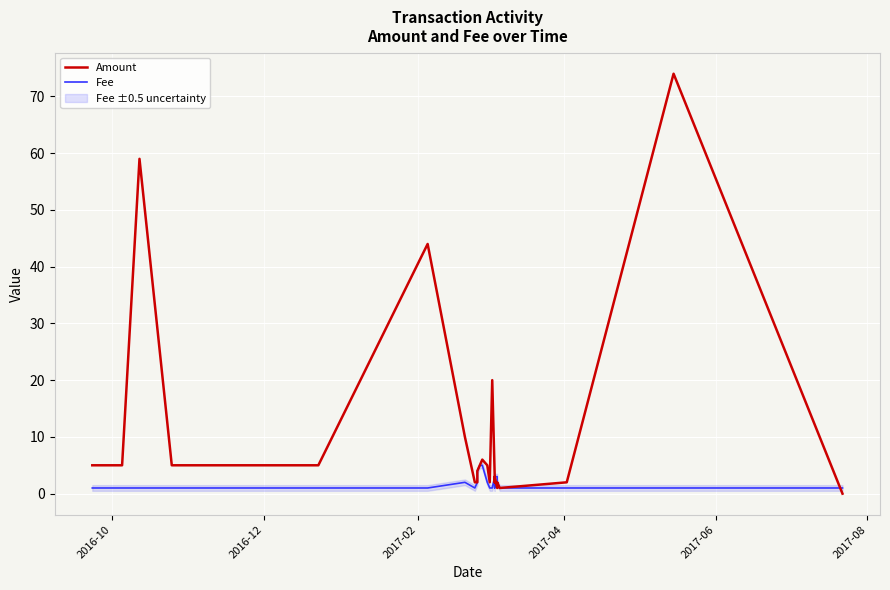

Count the number of data series in this chart.

2